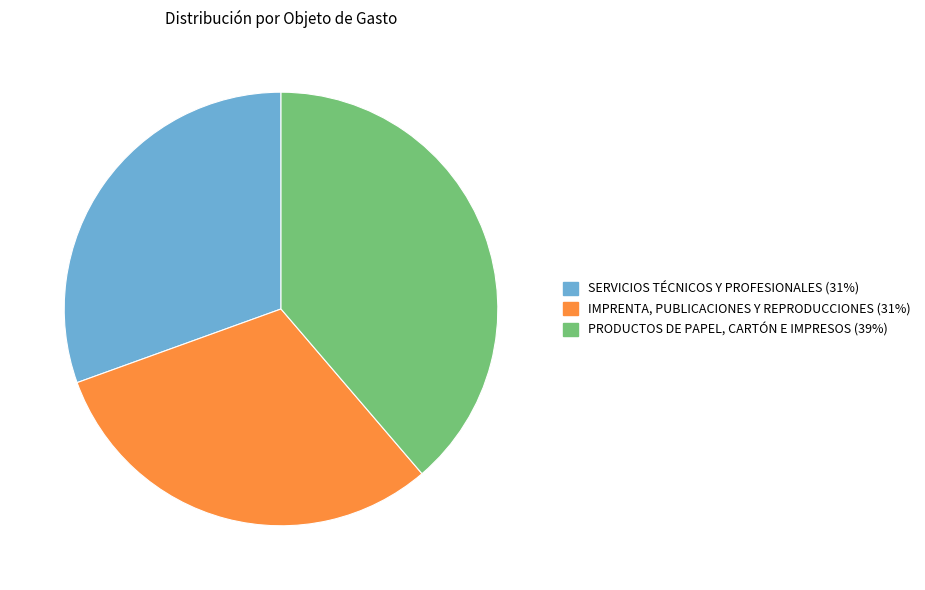

What is the ratio of the value at PRODUCTOS DE PAPEL, CARTÓN E IMPRESOS (39%) to the value at SERVICIOS TÉCNICOS Y PROFESIONALES (31%)?

1.3